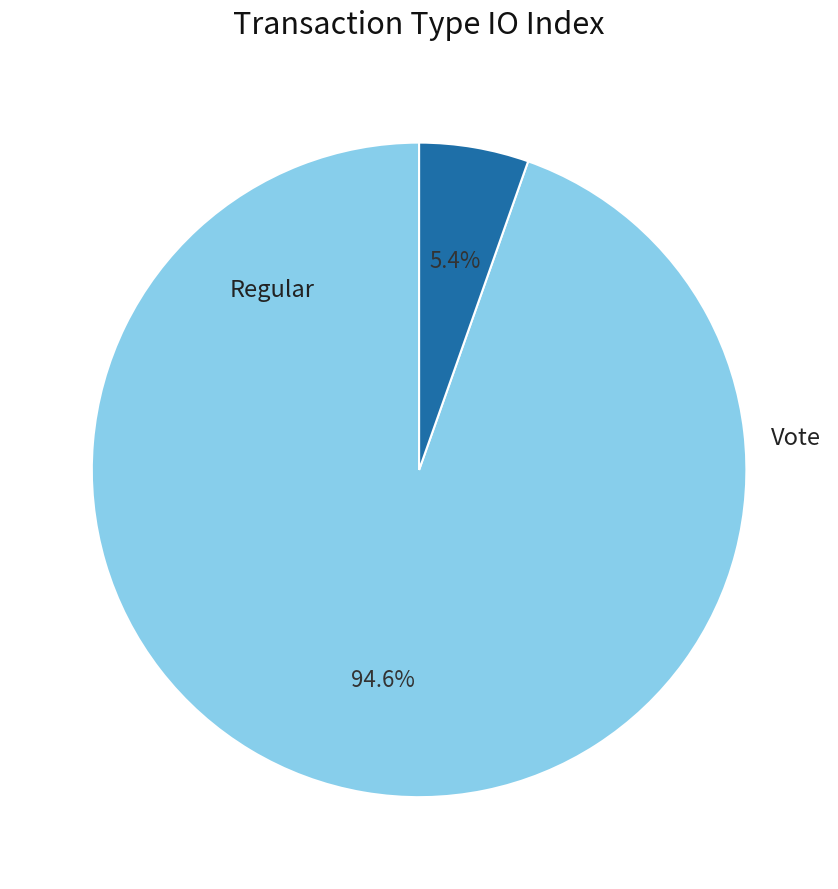

What is the largest slice in the pie chart?

Regular